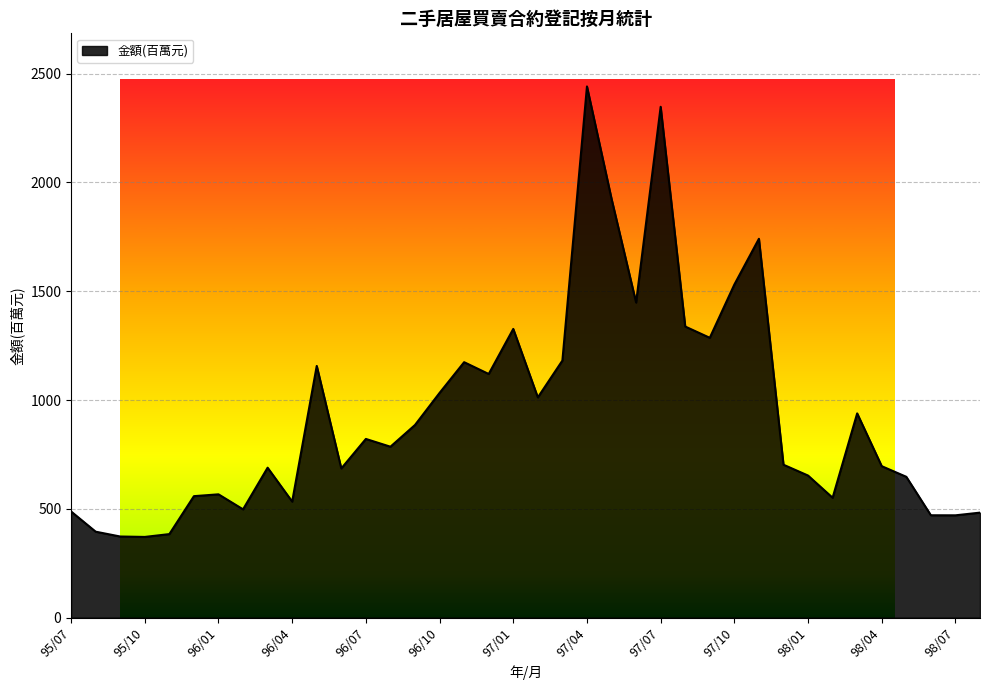

What is the difference between the maximum and minimum values?

2070.1